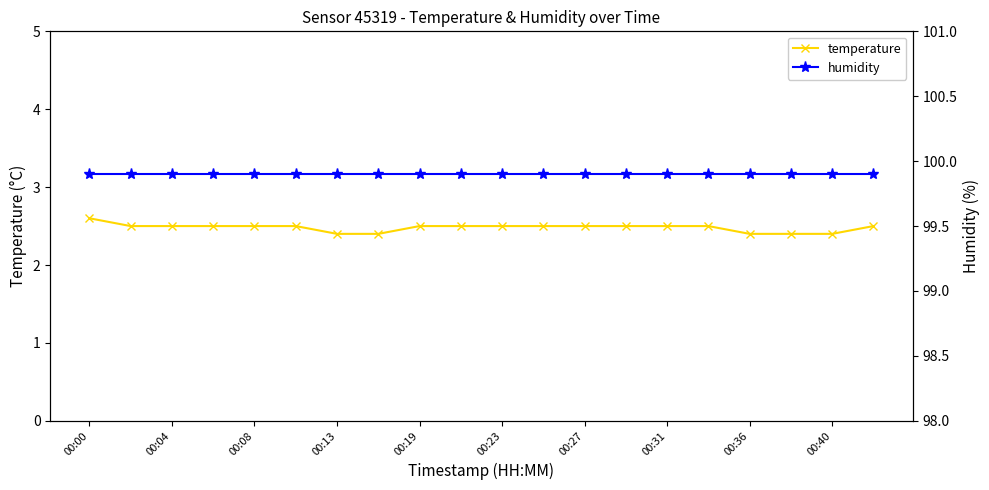

Count the temperature values in the range 2 to 3.

20